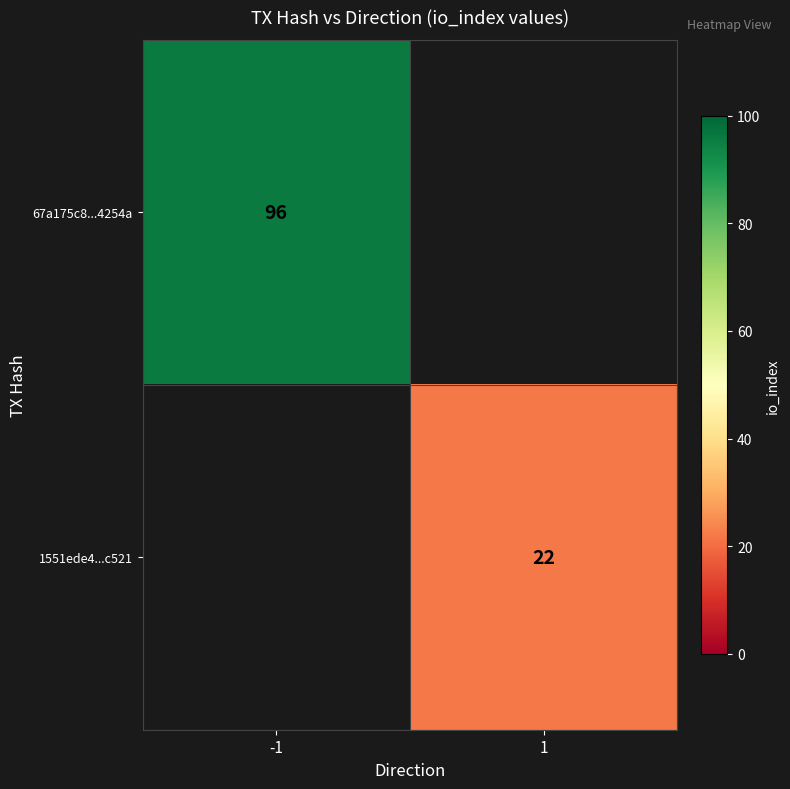

The 67a175c8...4254a series shows 25 at -1. True or false?

False